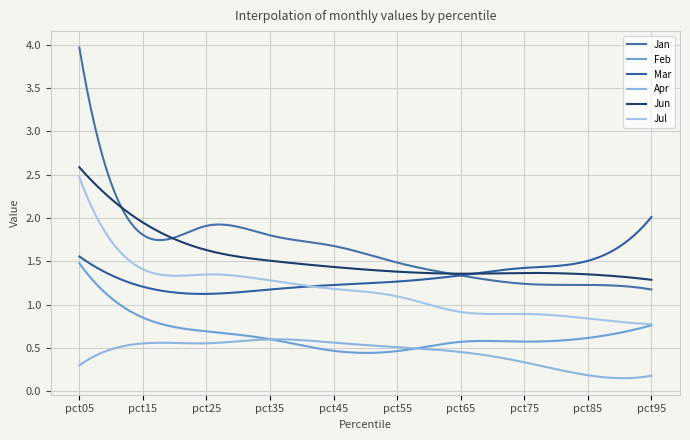

What is the value of the Jun point at the 7th from the left?

1.4